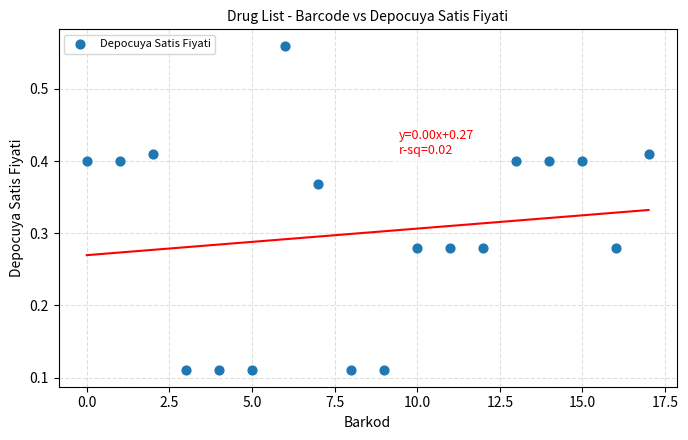

What is the range of Y values (max minus min)?

0.5